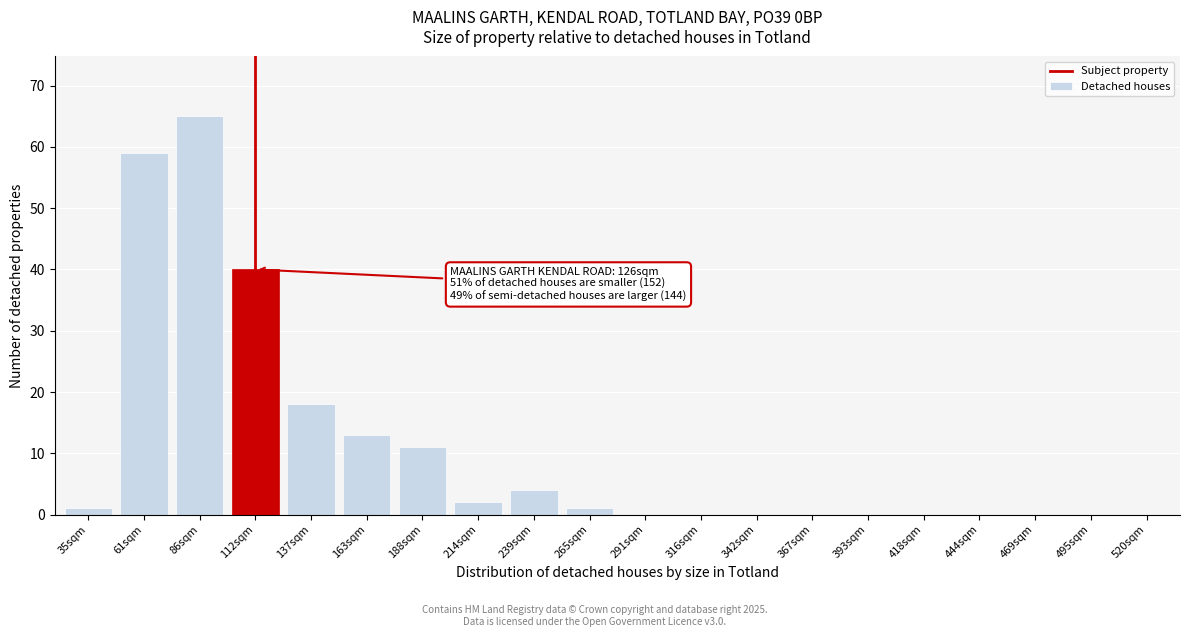

Reading left to right, transcribe all the data shown in this chart.

35sqm=1	61sqm=59	86sqm=65	112sqm=40	137sqm=18	163sqm=13	188sqm=11	214sqm=2	239sqm=4	265sqm=1	291sqm=0	316sqm=0	342sqm=0	367sqm=0	393sqm=0	418sqm=0	444sqm=0	469sqm=0	495sqm=0	520sqm=0